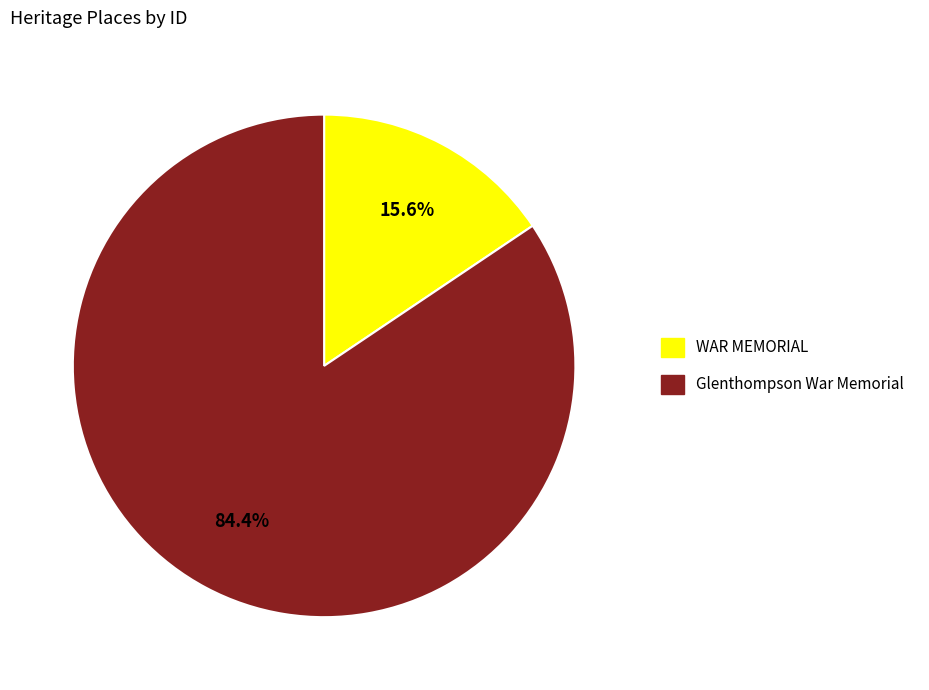

Is it true that Glenthompson War Memorial is 84% of the pie?

True